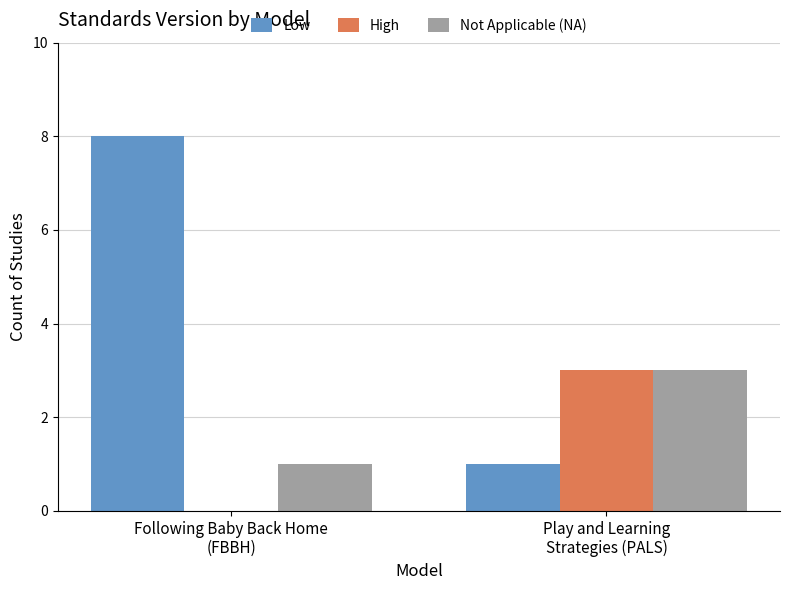

Reading left to right, what are all the values shown in this chart?

Low: Following Baby Back Home
(FBBH)=8	Play and Learning
Strategies (PALS)=1
High: Following Baby Back Home
(FBBH)=0	Play and Learning
Strategies (PALS)=3
Not Applicable (NA): Following Baby Back Home
(FBBH)=1	Play and Learning
Strategies (PALS)=3